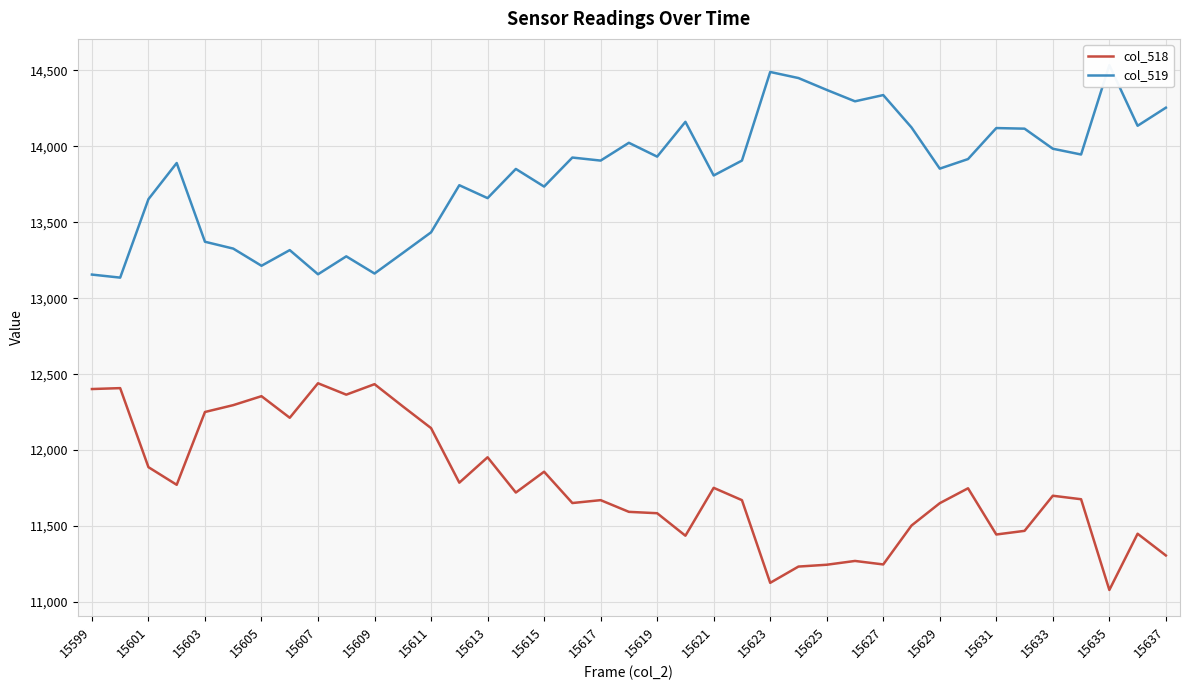

How many distinct data groups are displayed?

2